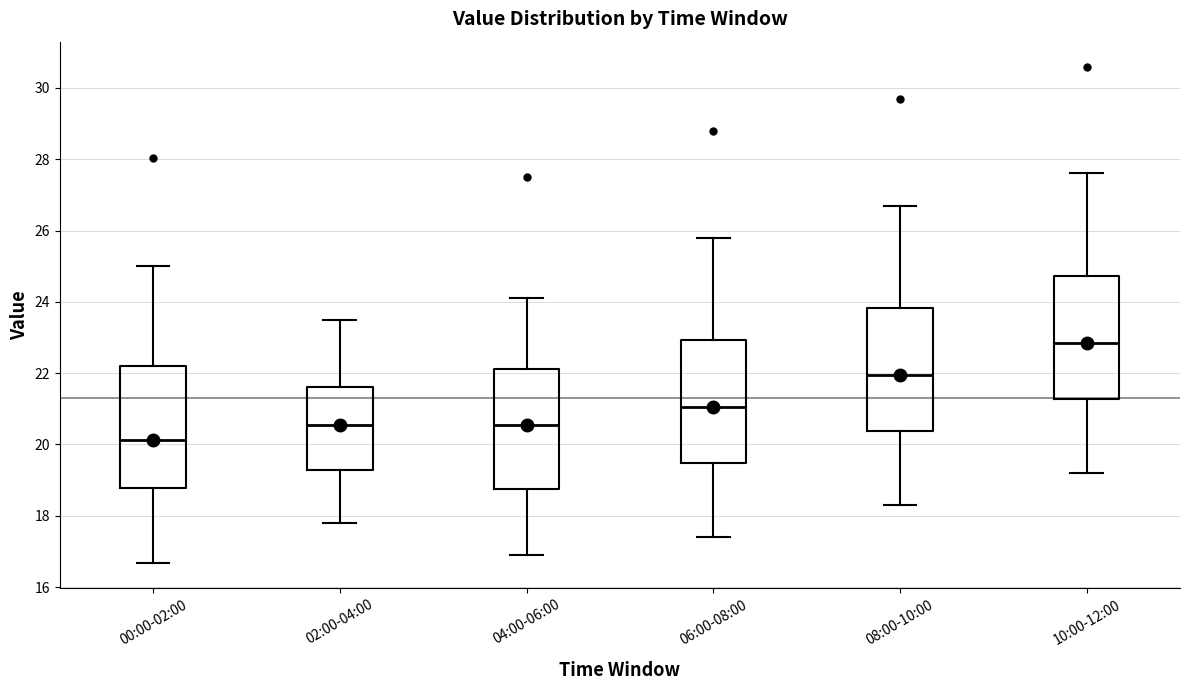

Which box's median line is the highest?

10:00-12:00